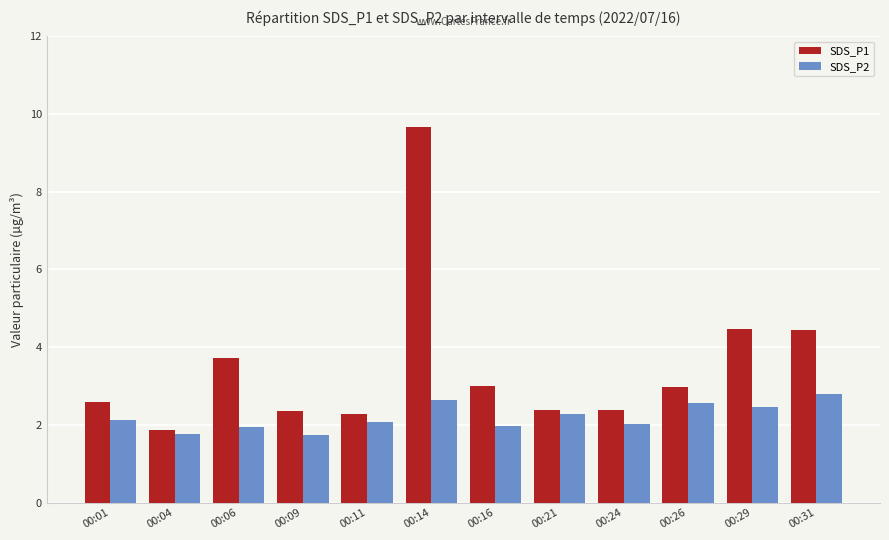

At which label does SDS_P1 first exceed 2?

00:01